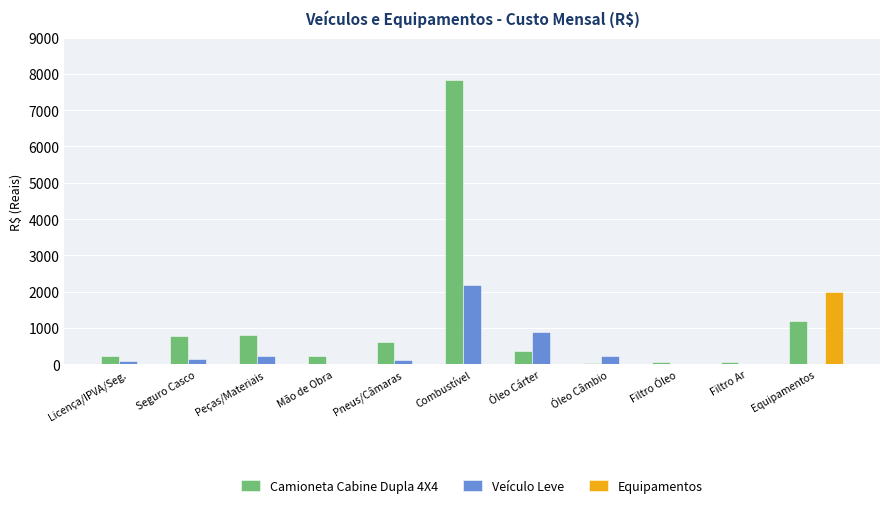

At which category is the sum across all series the highest?

Combustível